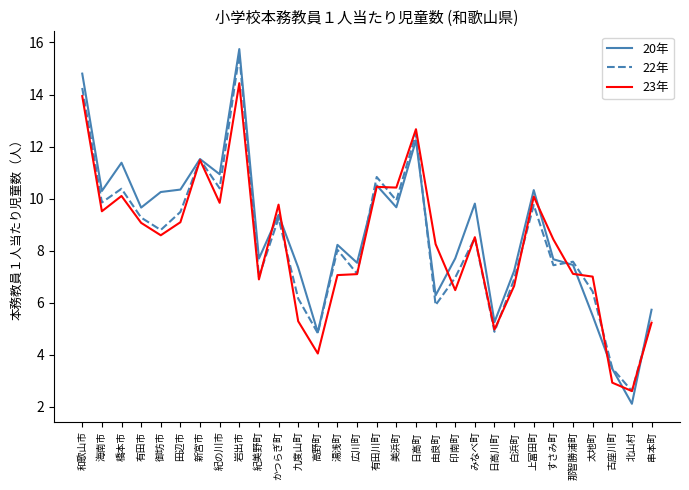

True or false: 20年 has more than 2 interior local peaks.

True